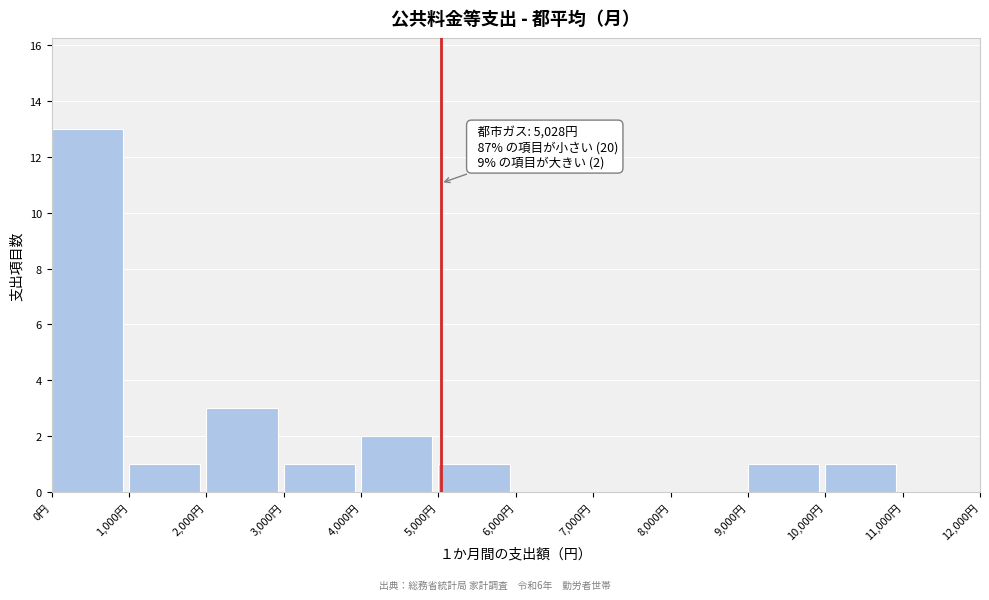

Over which range of the x-axis is the bar tallest?

0 to 1000